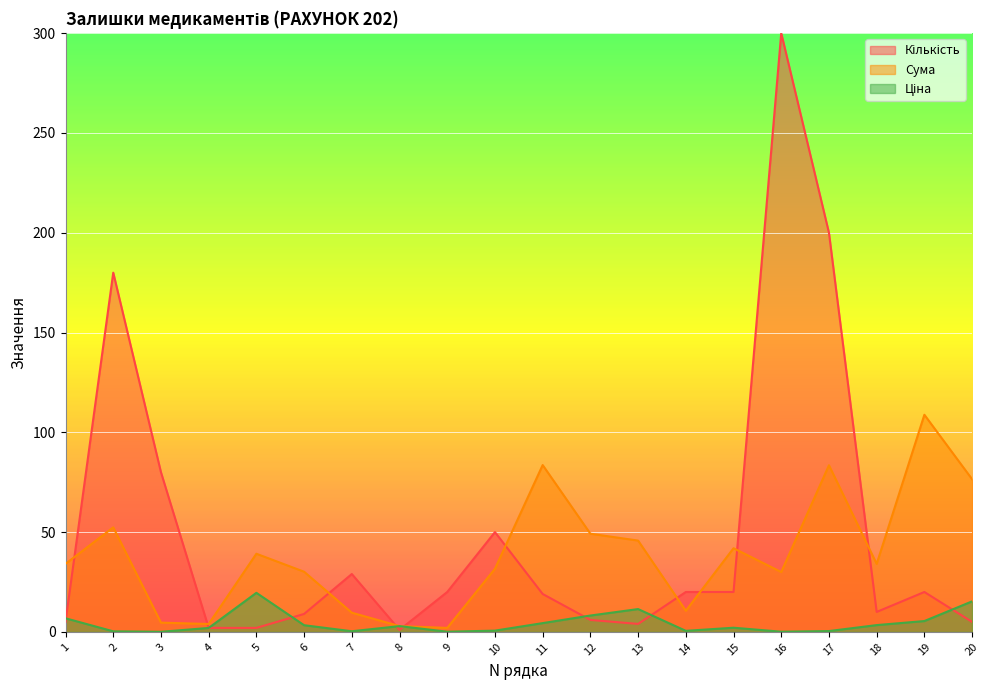

True or false: Кількість and Ціна cross at least once.

True